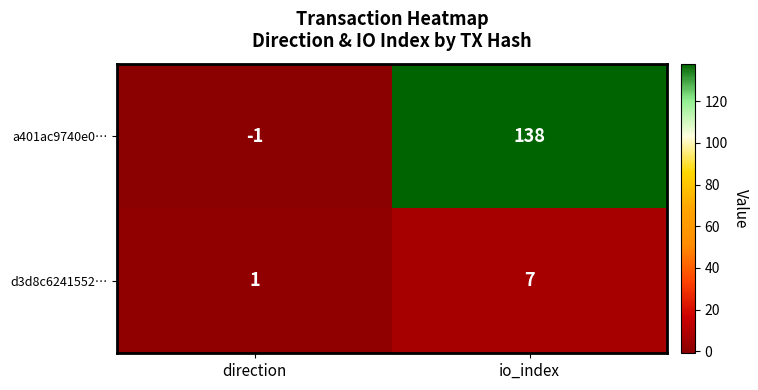

Read the d3d8c6241552… value at io_index.

7